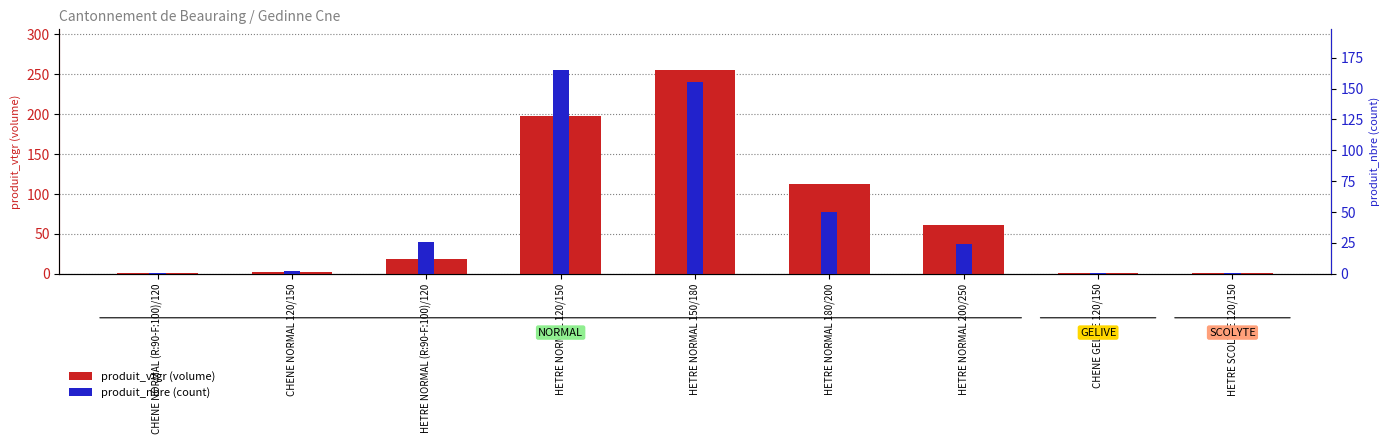

Reading left to right, list all the values displayed in this chart.

produit_vtgr (volume): 0.8	2.2	18.9	197.9	255.3	111.9	61.0	1.6	1.1
produit_nbre (count): 1.0	2.0	26.0	165.0	155.0	50.0	24.0	1.0	1.0